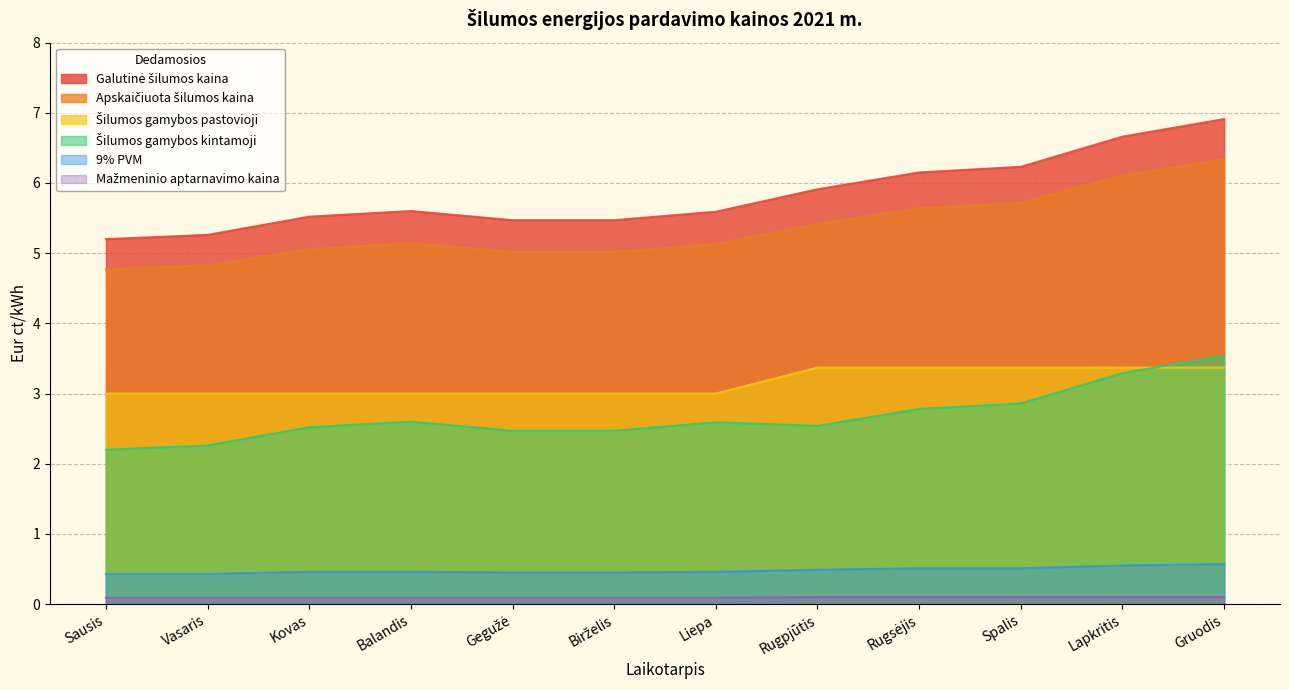

At how many categories does at least one series exceed 1?

12